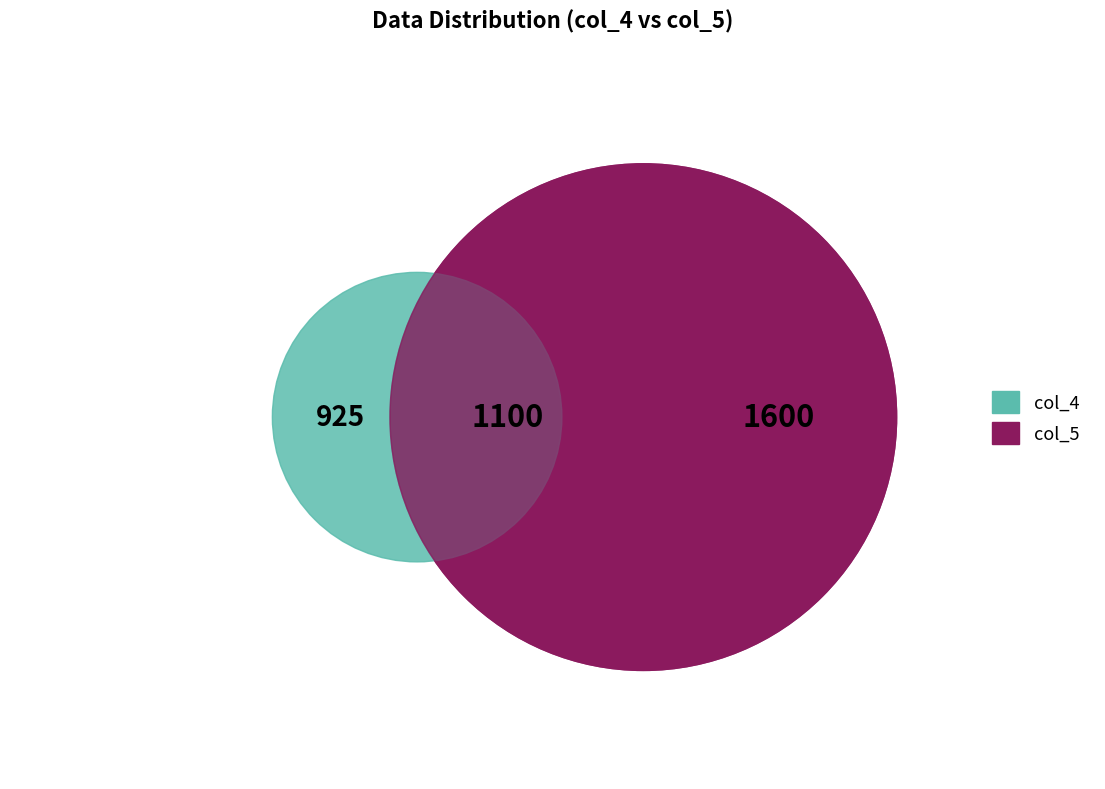

Does 925 represent more than half of the total?

No